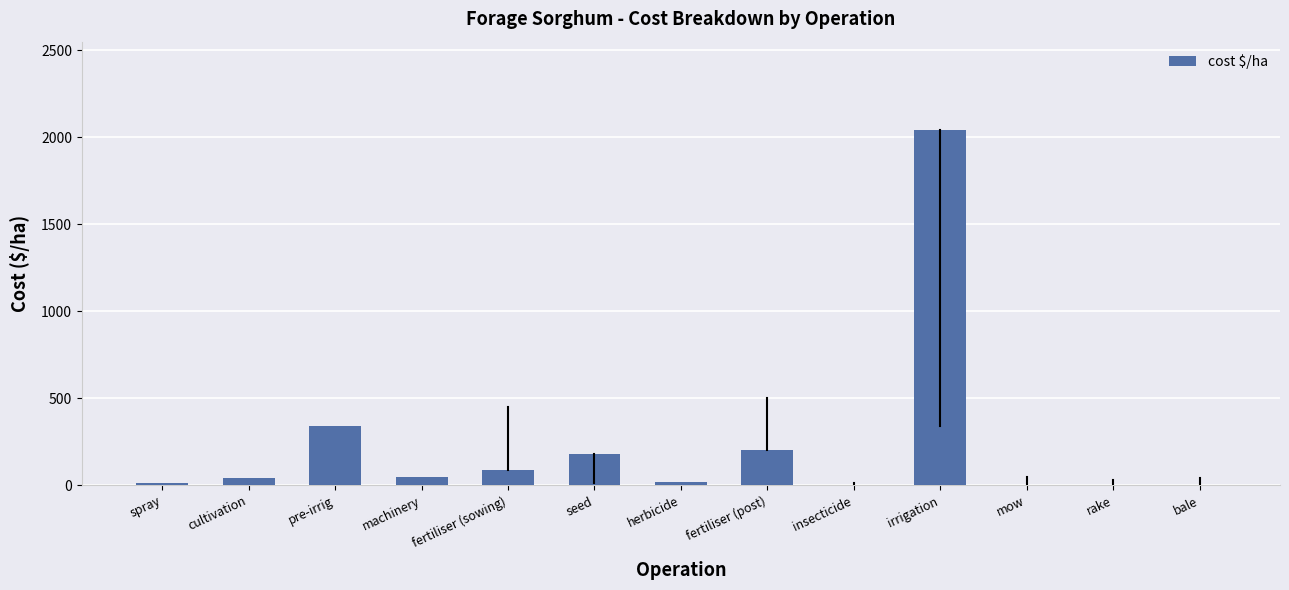

The chart shows a value of 1418 at bale. True or false?

False